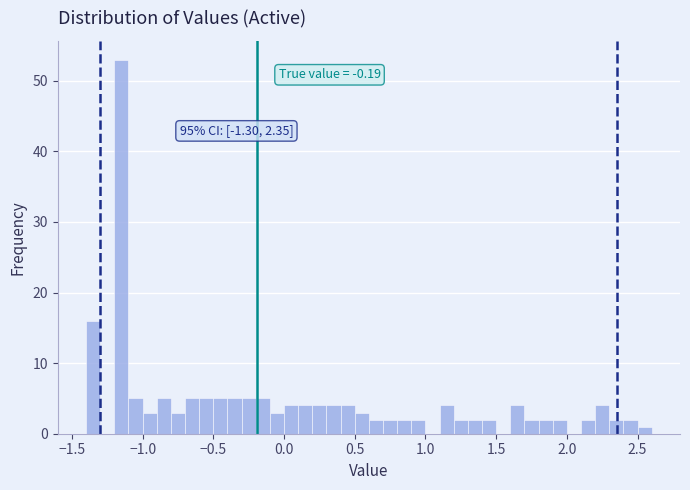

Around what value on the x-axis is the tallest bar? Give the approximate position of its centre, as read against the axis.

-1.15